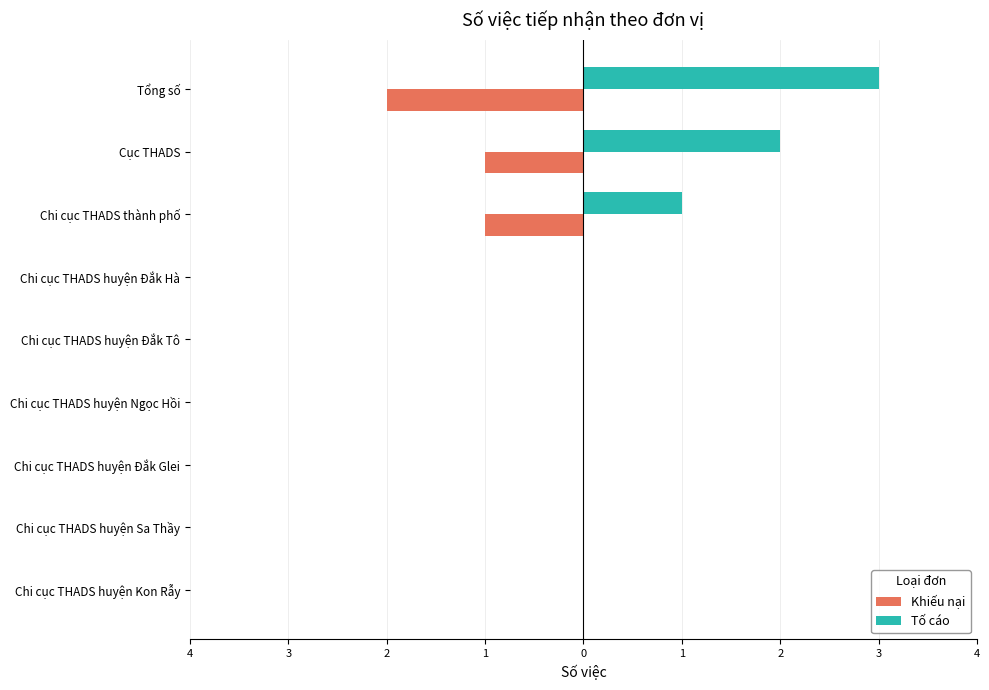

What are all the series names shown in the legend?

Khiếu nại, Tố cáo